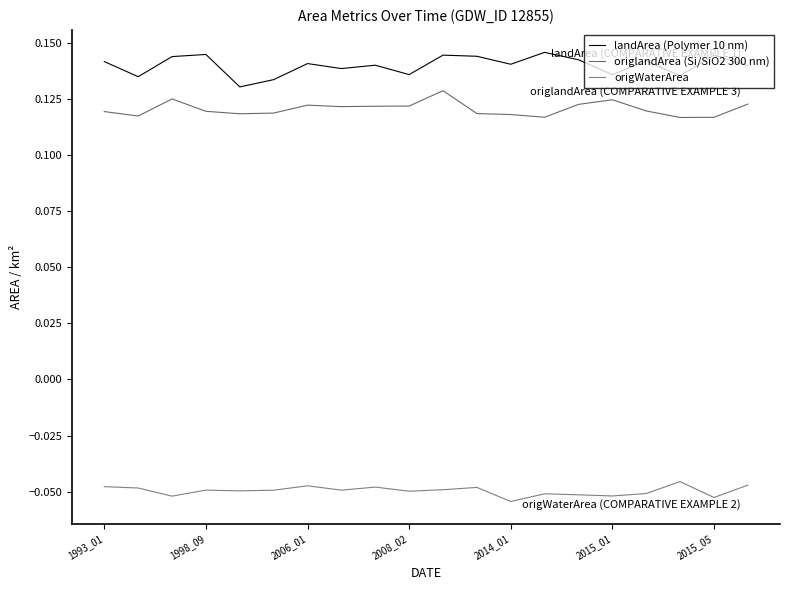

What is the label of the 20th point from the right?

1993_01